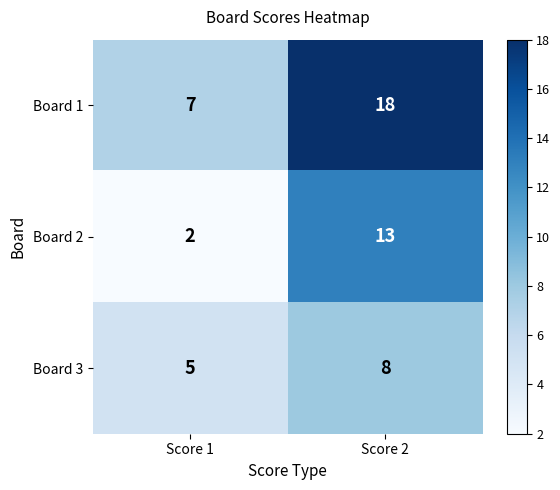

The value of Board 3 at Score 1 is 3. True or false?

False